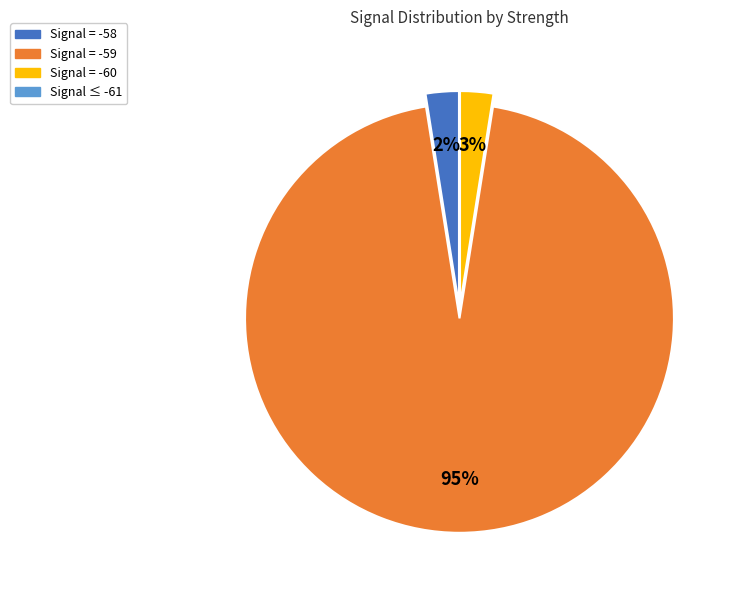

To the nearest percent, what is the difference between the largest and smallest slice percentages?

95%